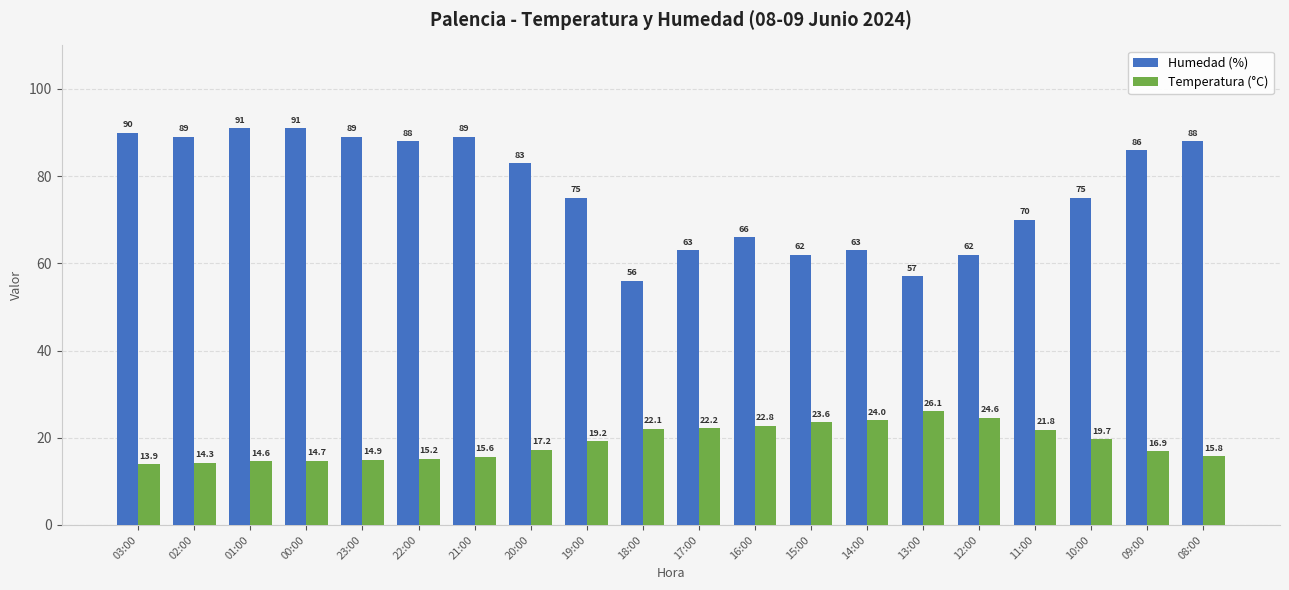

Which series has the widest spread of values?

Humedad (%)